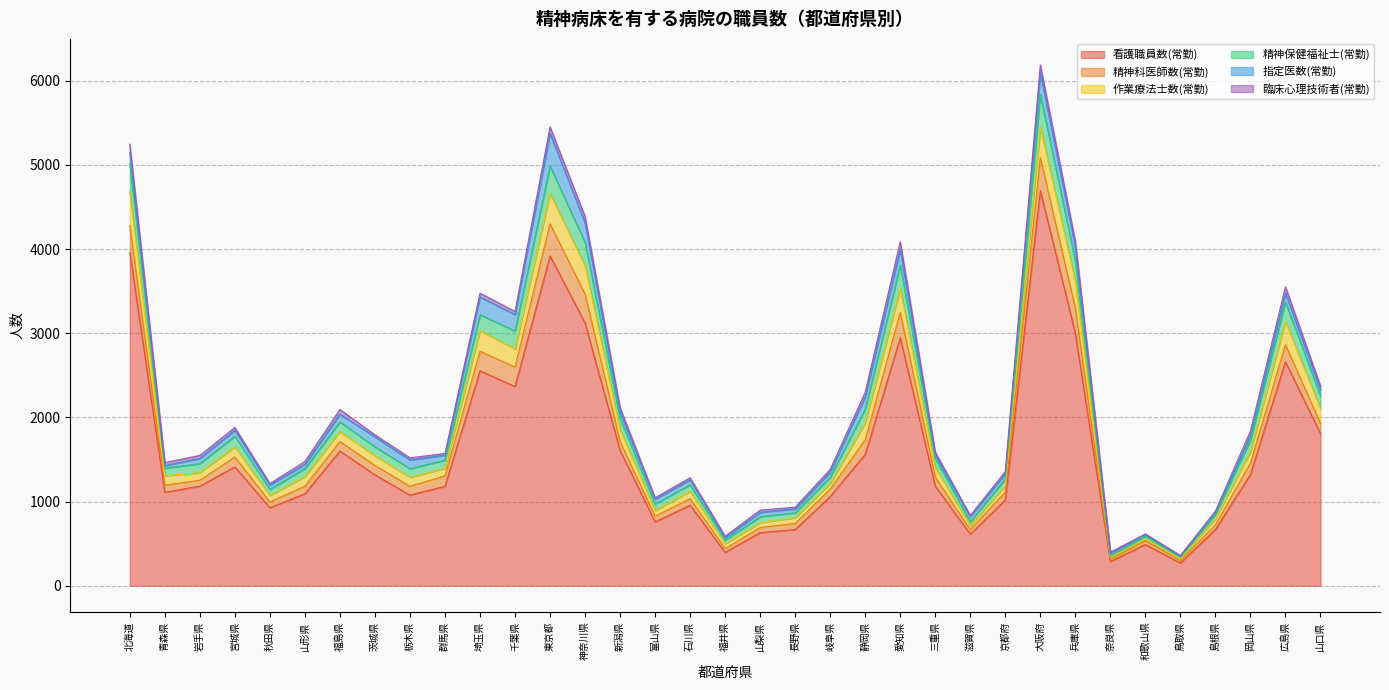

How many lines are shown in the chart?

6